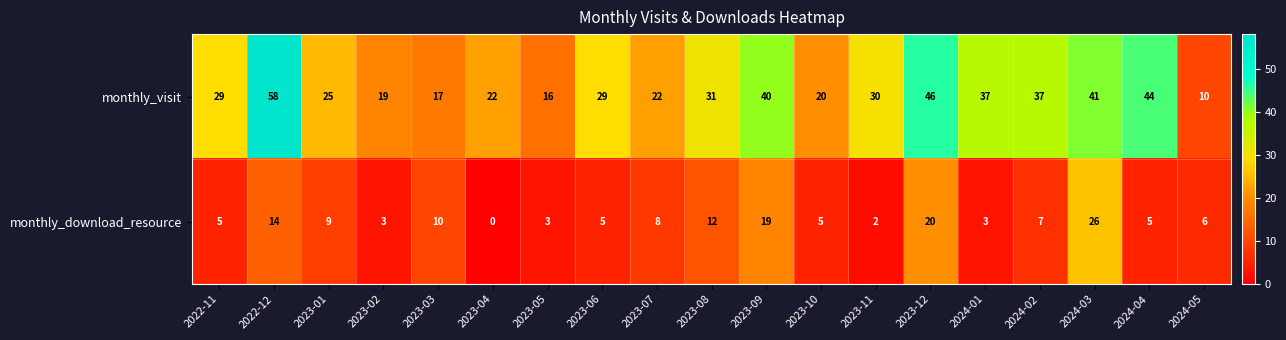

Count the number of categories in the chart.

19